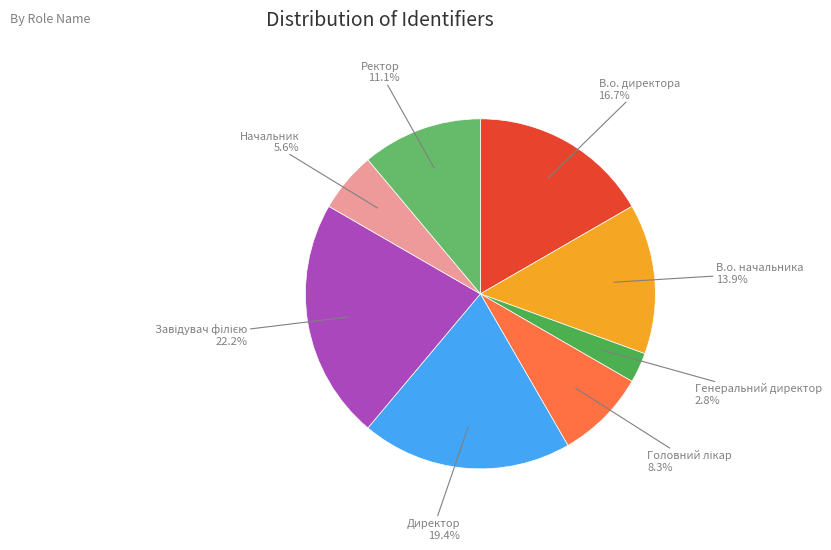

Rank the categories by value from lowest to highest.

Генеральний директор, Начальник, Головний лікар, Ректор, В.о. начальника, В.о. директора, Директор, Завідувач філією